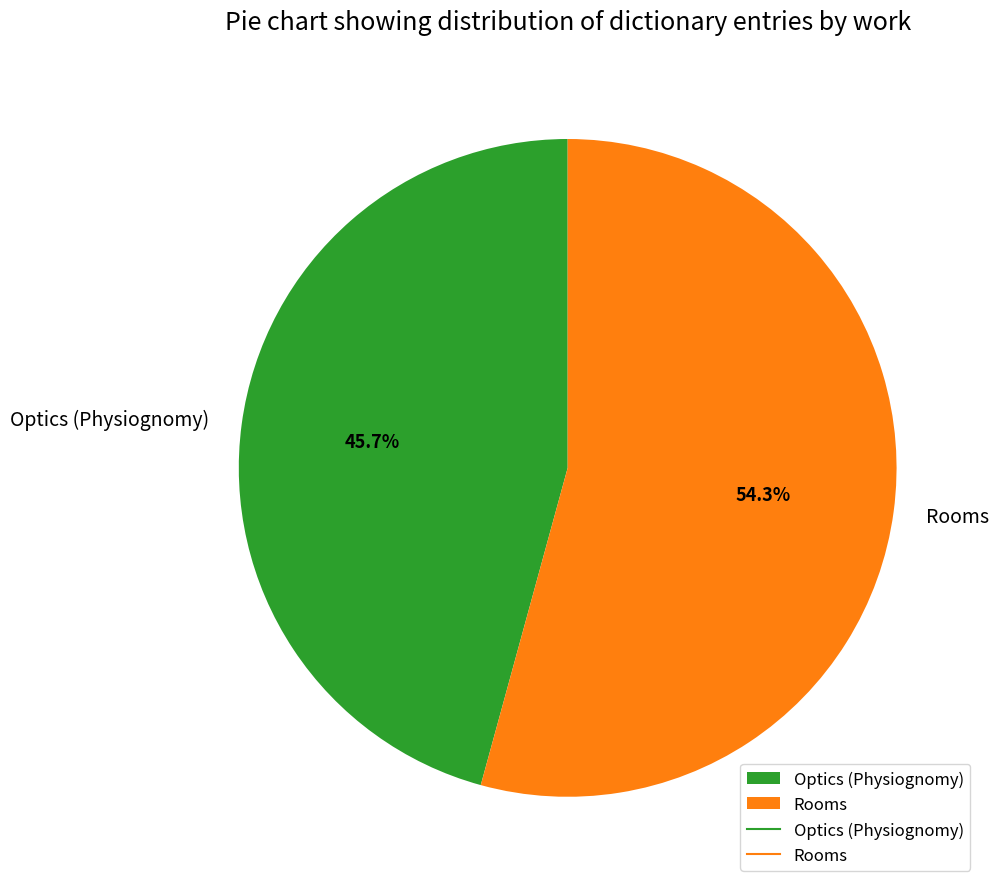

True or false: Optics (Physiognomy) accounts for 34% of the total.

False